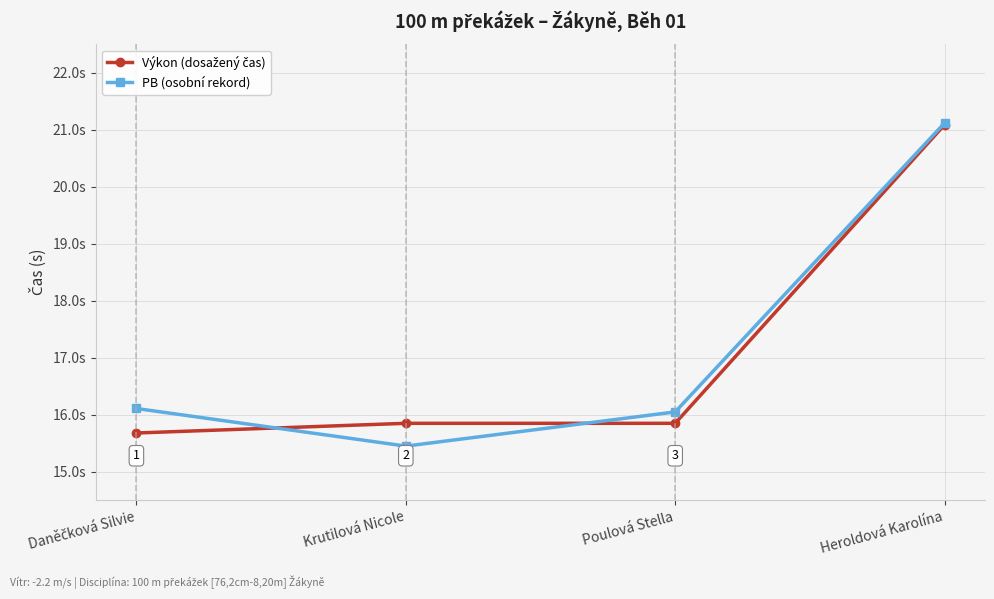

Is this an area chart (filled region under the line)?

No